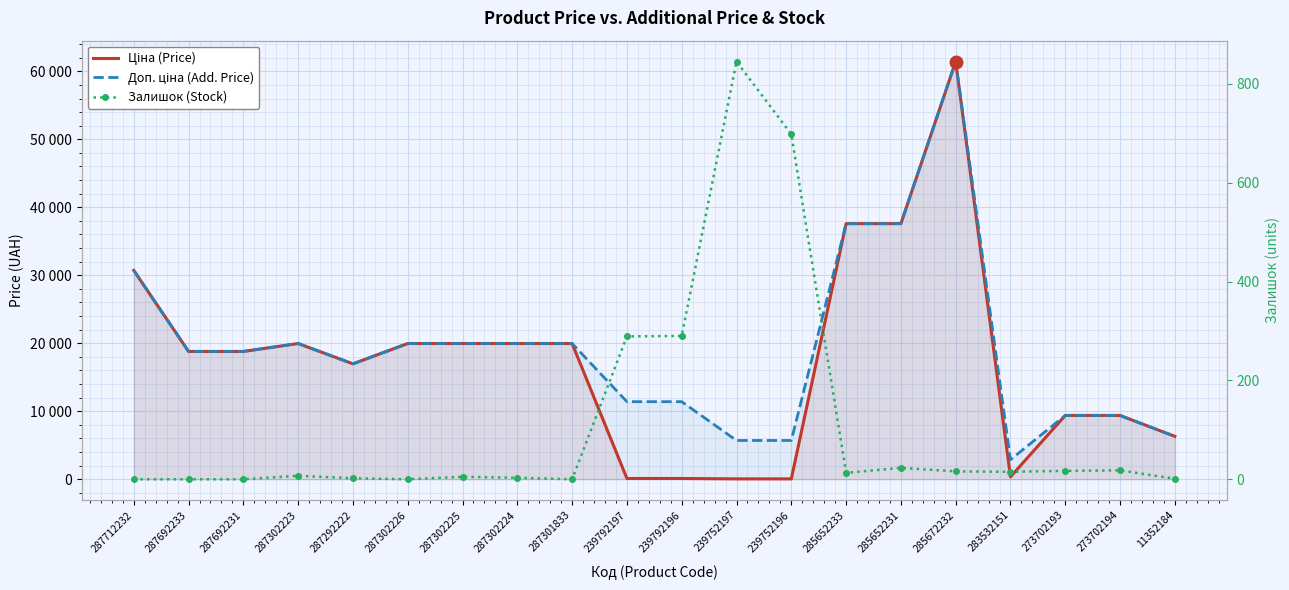

How many interior local valleys does the Ціна (Price) series have?

2